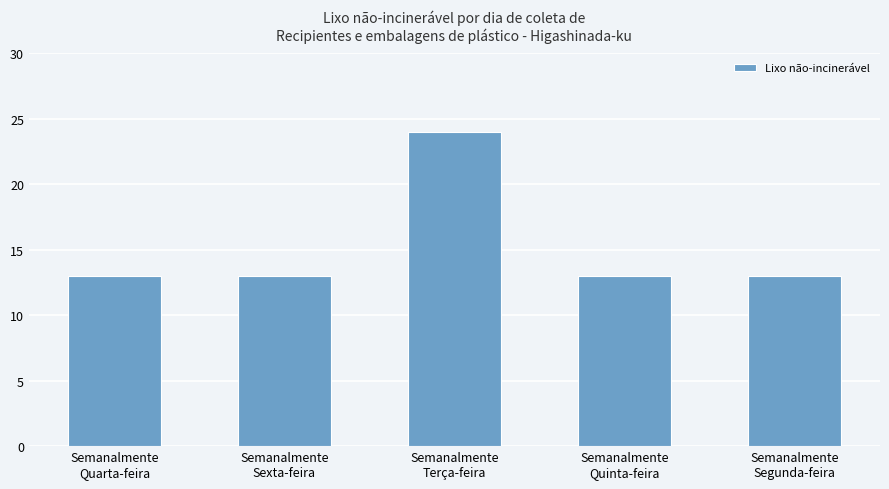

Count the number of data series in this chart.

1